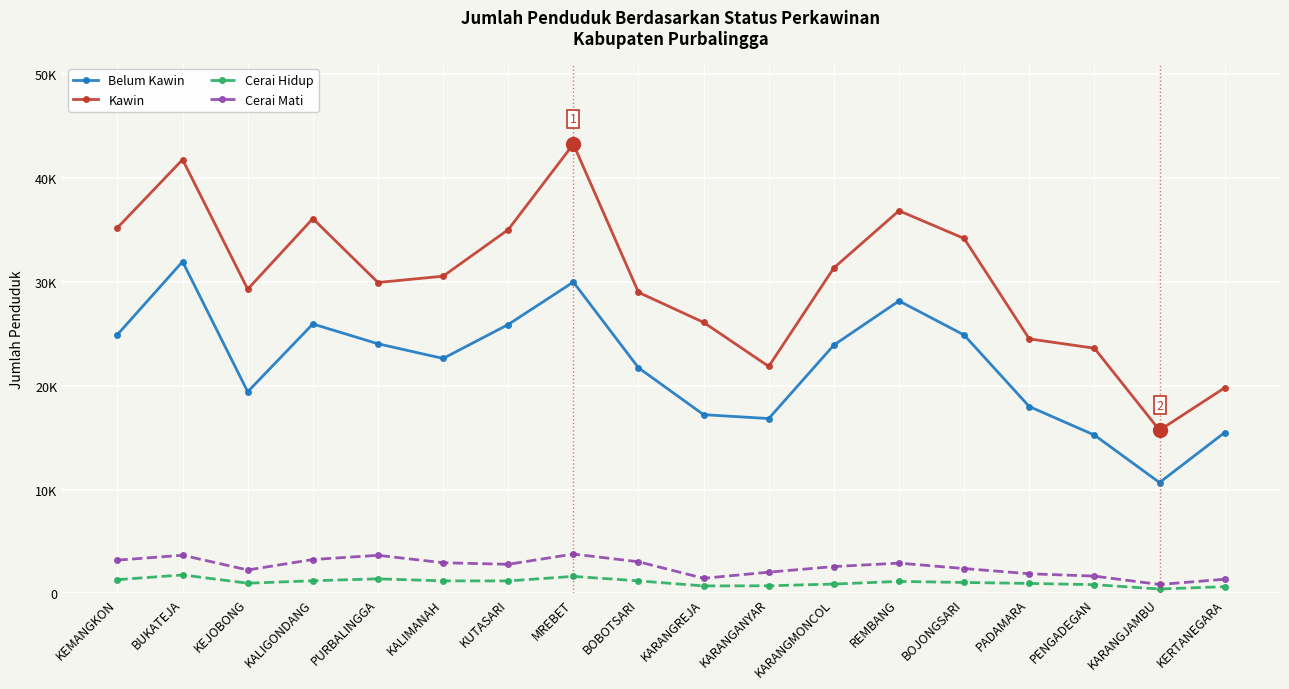

Which series has the widest spread of values?

Kawin